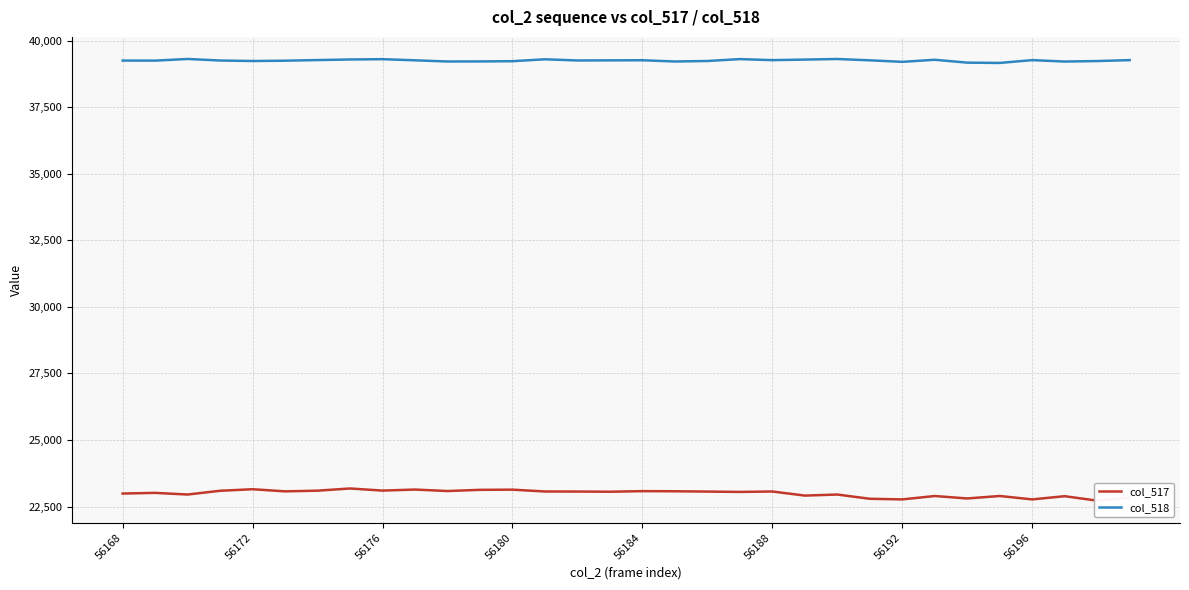

Does the chart have visible grid lines?

Yes